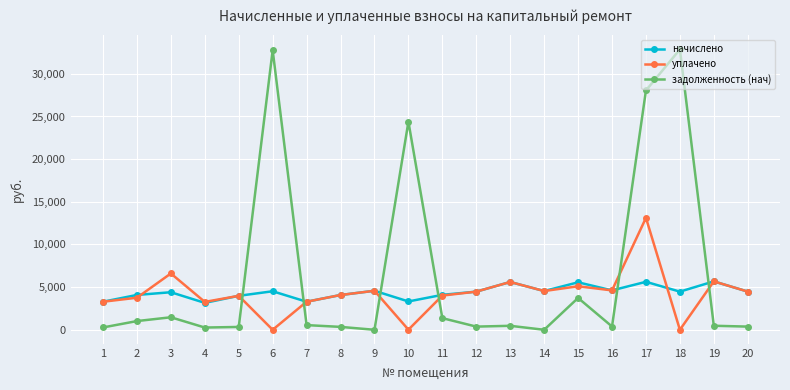

What is the value of the задолженность (нач) point at the 13th from the left?

466.9